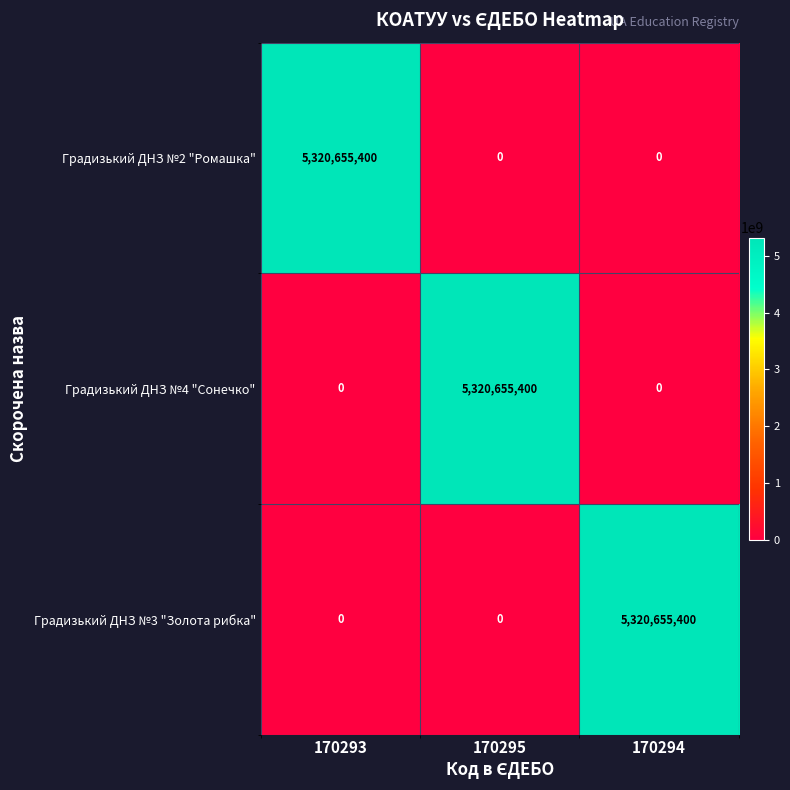

At how many categories does at least one series exceed 276403545?

3